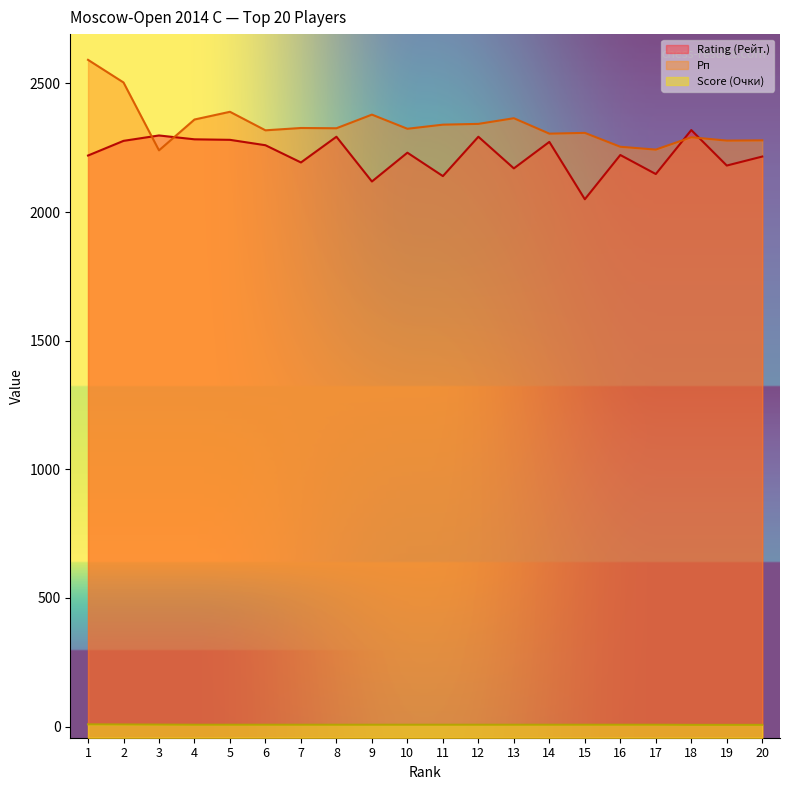

At how many categories does at least one series exceed 1031?

20